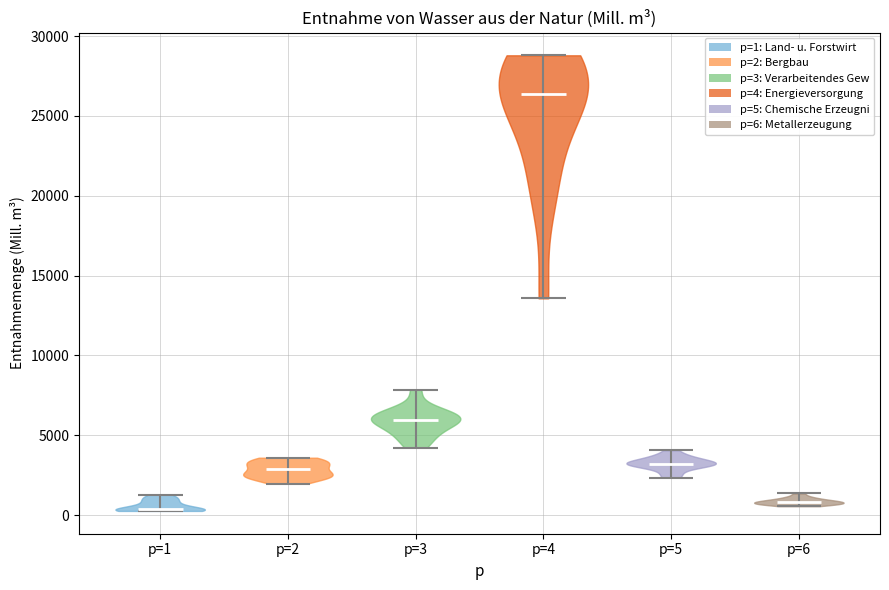

Reading left to right, read every violin against the y-axis: where its median line is, and the lowest and highest points it reaches. The values are not printed on the chart, so give them approximately, as read against the axis.

p=1: median line 500, lowest point 500, highest point 1500
p=2: median line 3000, lowest point 2000, highest point 3500
p=3: median line 6000, lowest point 4000, highest point 8000
p=4: median line 26500, lowest point 13500, highest point 29000
p=5: median line 3000, lowest point 2500, highest point 4000
p=6: median line 1000, lowest point 500, highest point 1500